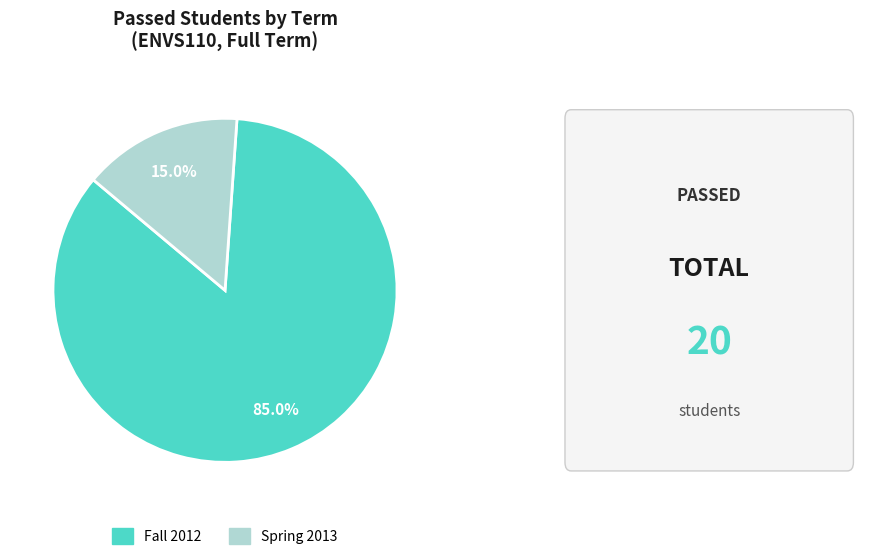

The Fall 2012 slice represents 85% of the pie. True or false?

True